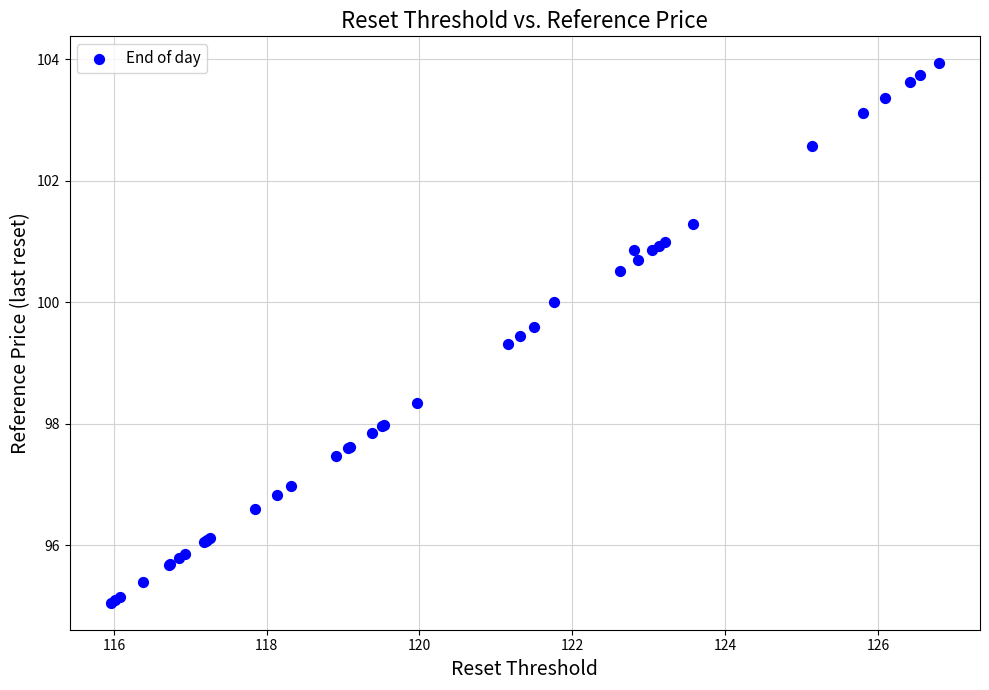

What Y value in the scatter plot is closest to 99?

99.3